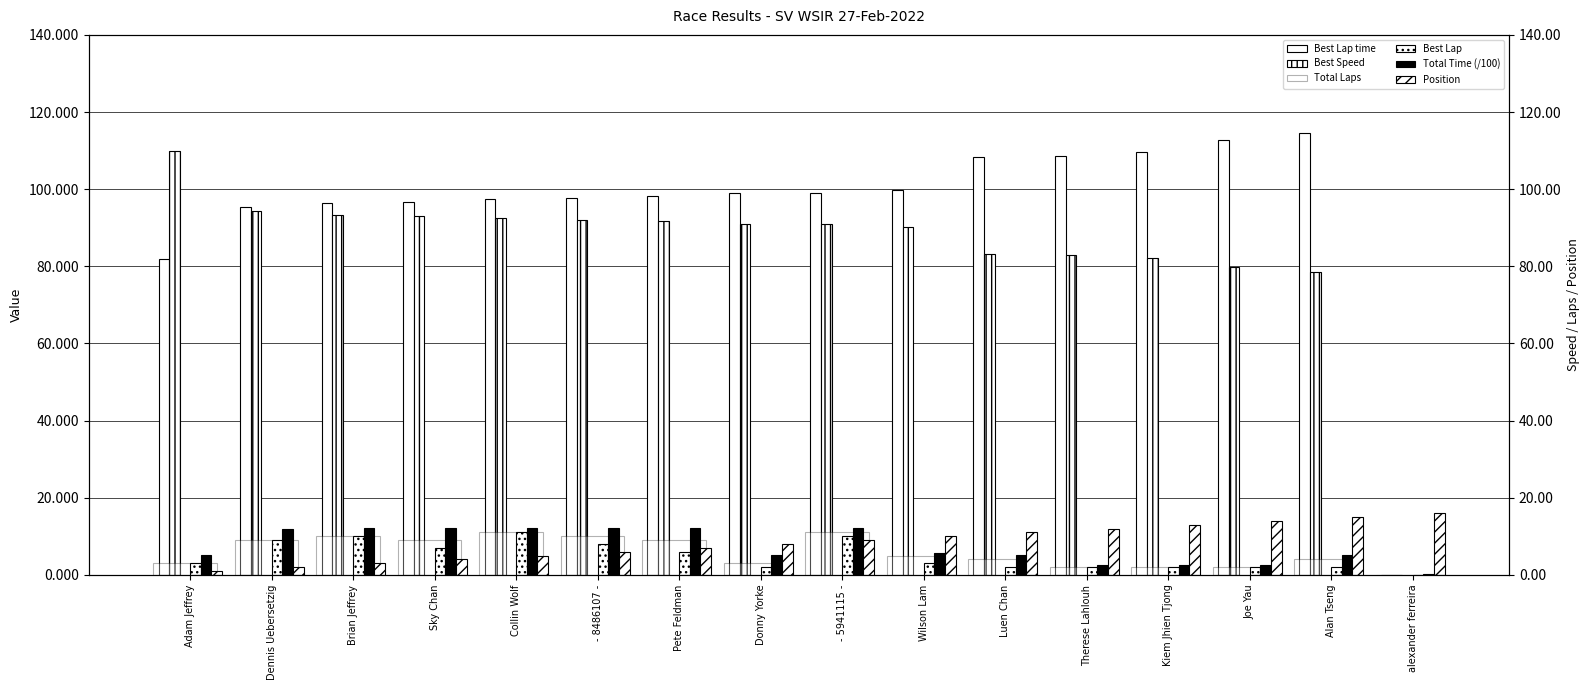

At which category is the sum across all series the highest?

- 5941115 -